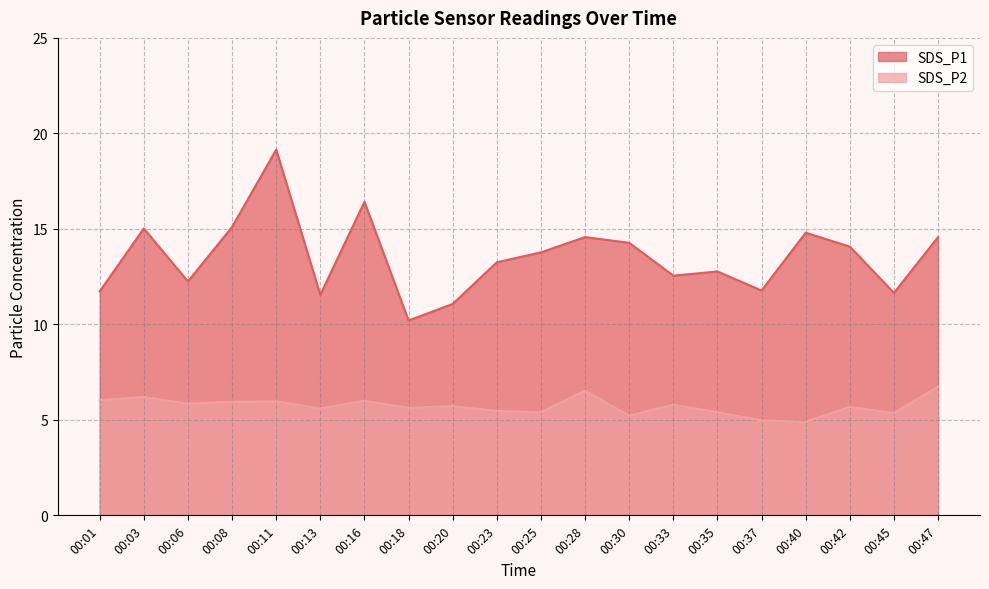

True or false: SDS_P2 and SDS_P1 intersect in this chart.

False